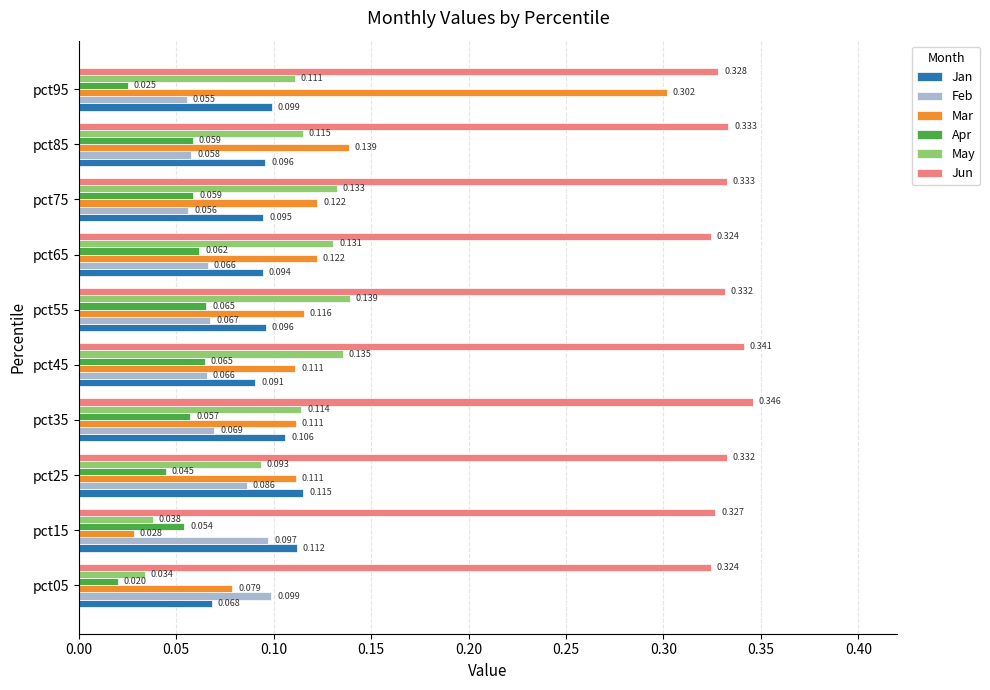

What is the sum of all Feb values?

0.7